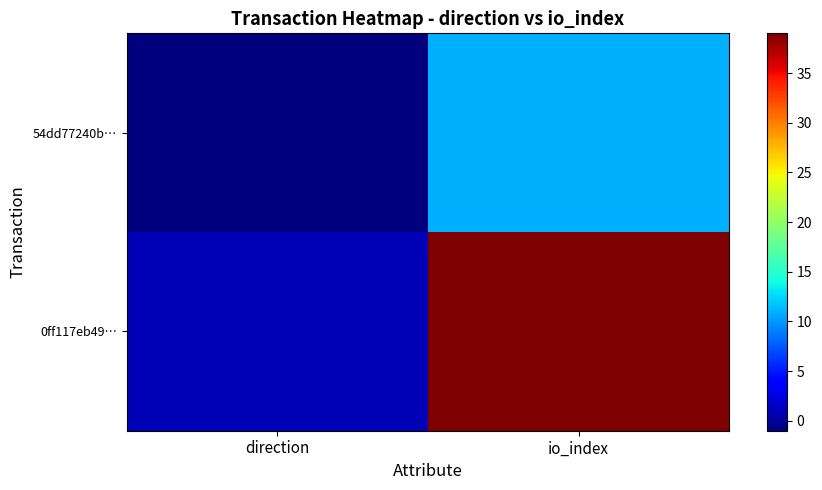

List the series in order of their overall mean, lowest first.

54dd77240b…, 0ff117eb49…